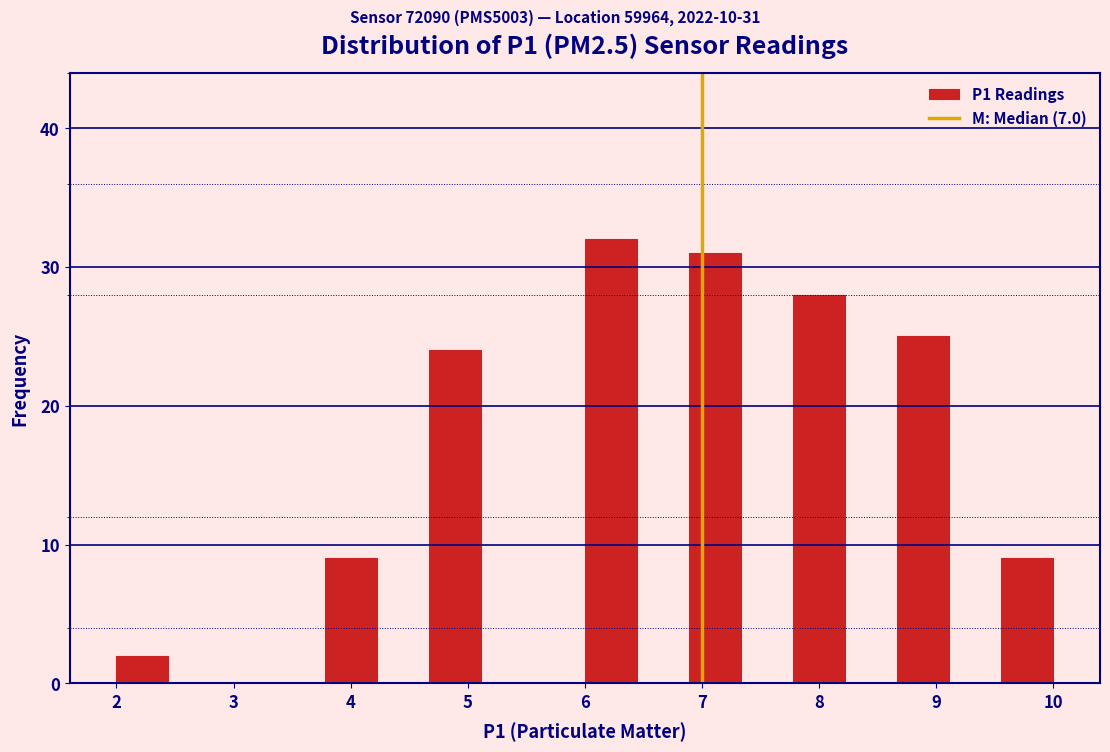

Which range on the x-axis has the tallest bar?

6.0 to 6.4